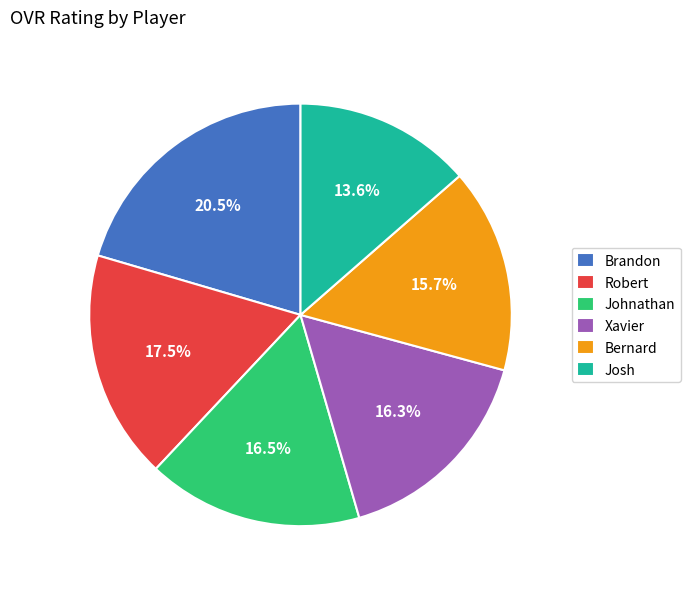

Is there any slice that represents more than half of the pie?

No